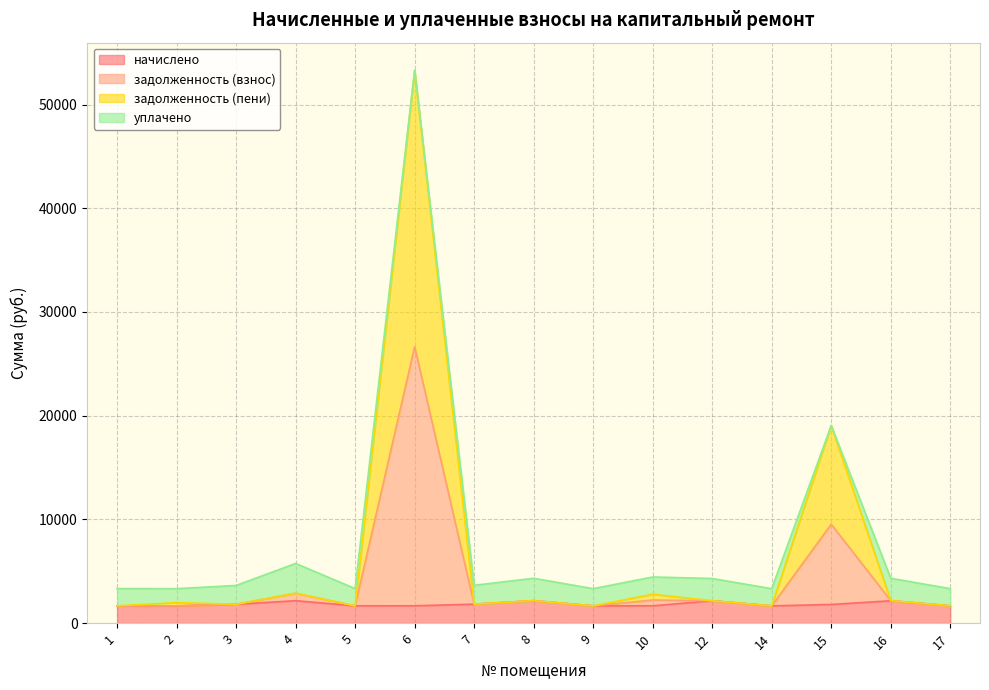

Does the chart display data point markers on the line(s)?

No